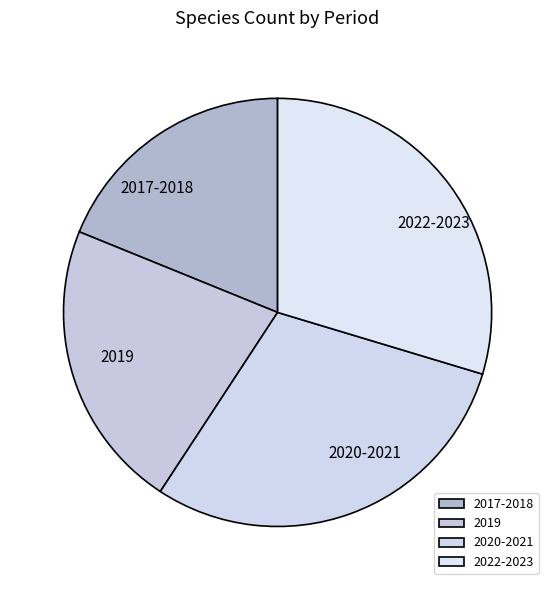

Count the number of slices in the pie.

4